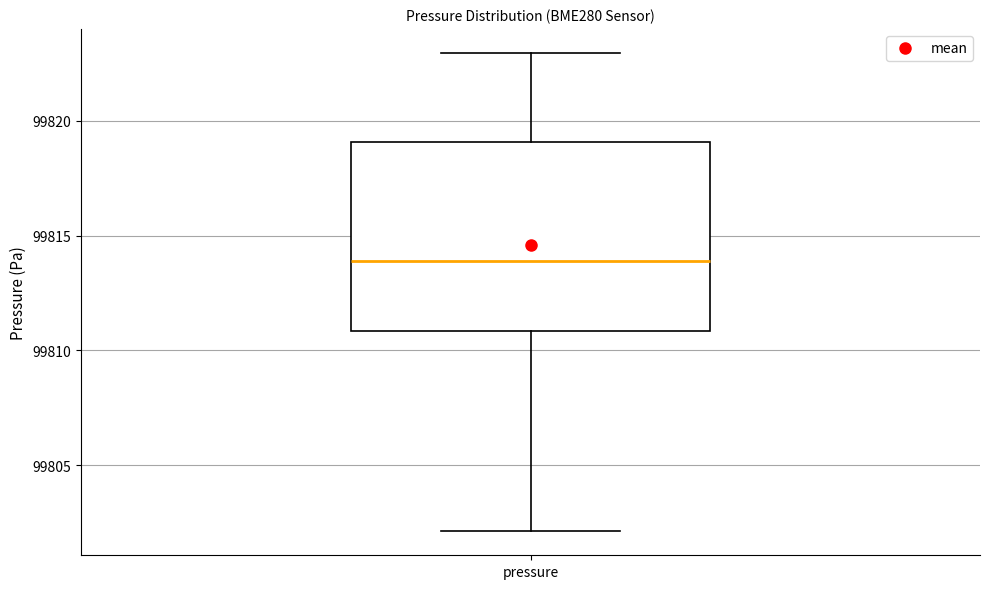

Where is the lower edge of the box for pressure on the y-axis? The values are not printed on the chart, so give them approximately, as read against the axis.

99811